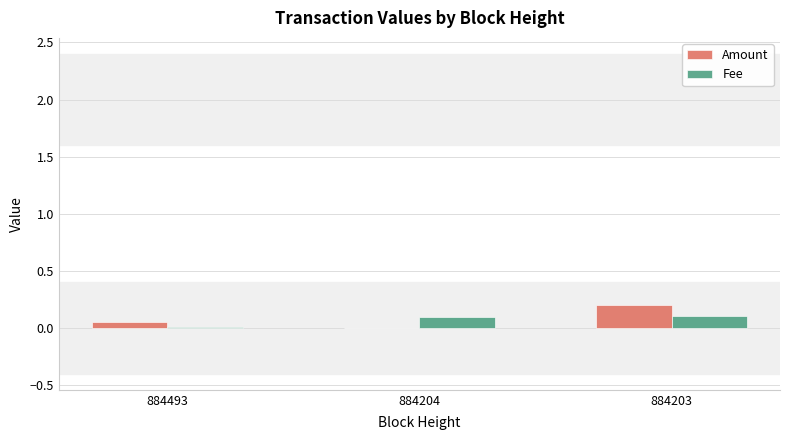

At which category is the sum across all series the highest?

884203